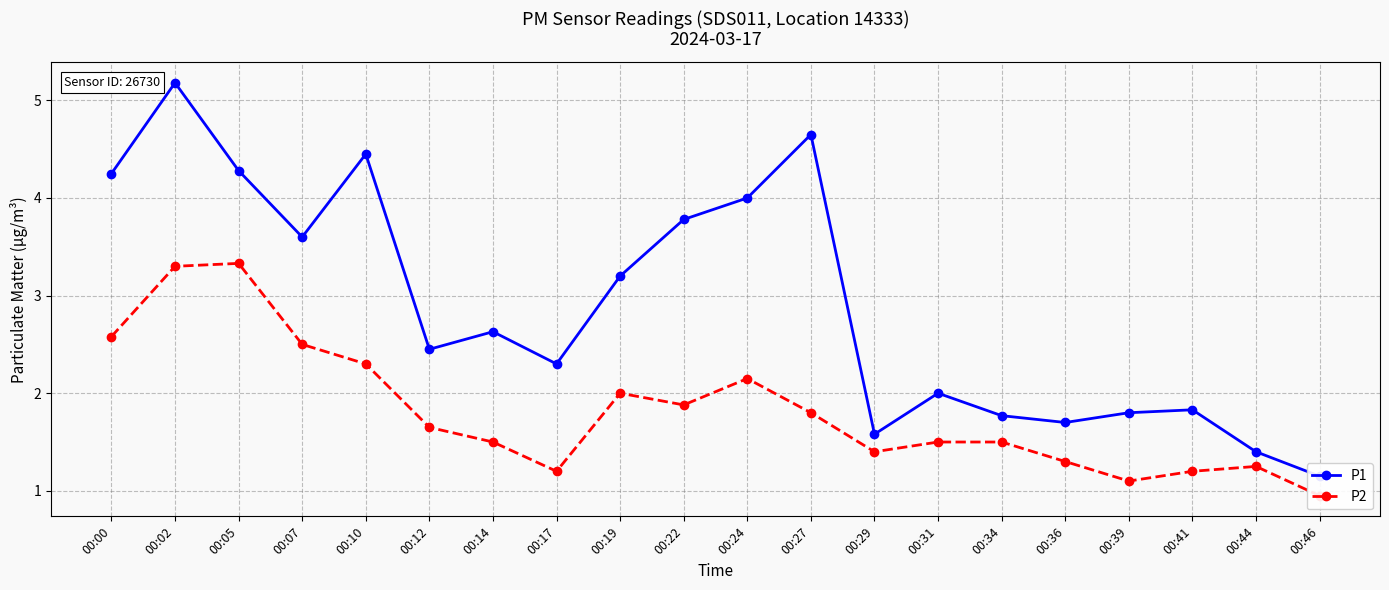

What is the value of the P1 point at the 11th from the left?

4.0